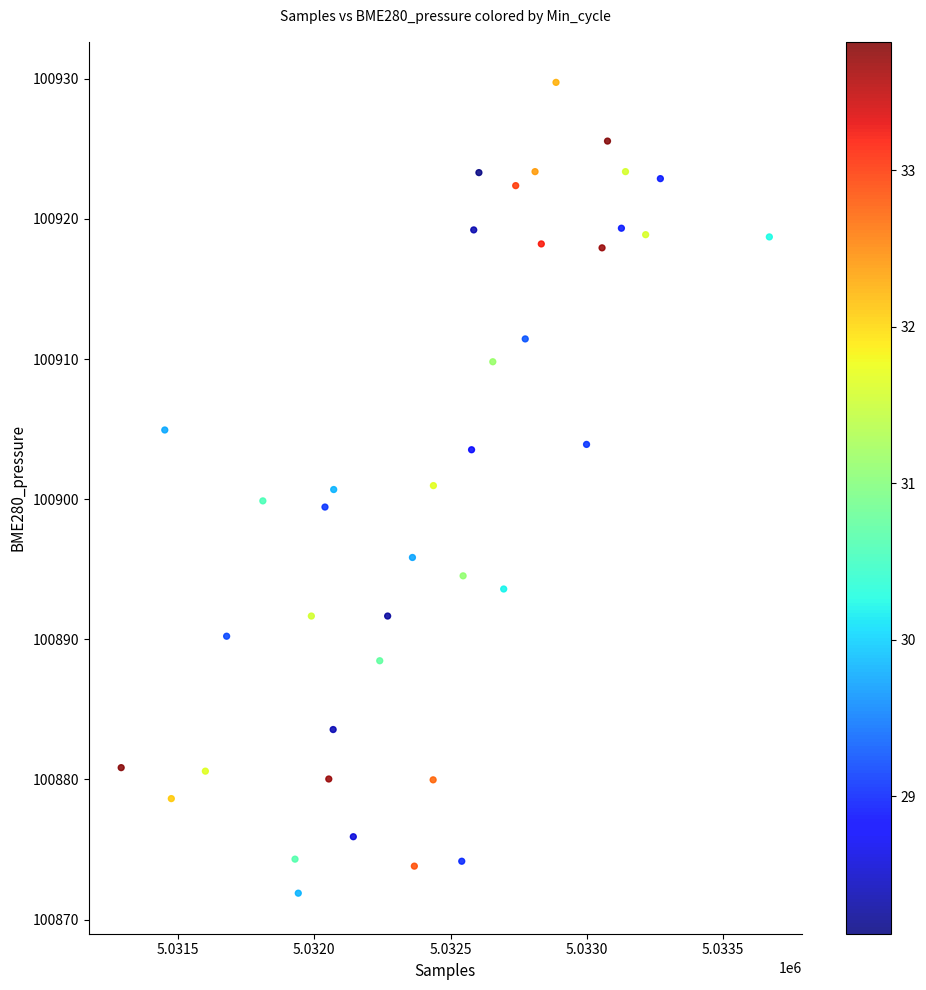

What is the range of Y values (max minus min)?

57.9